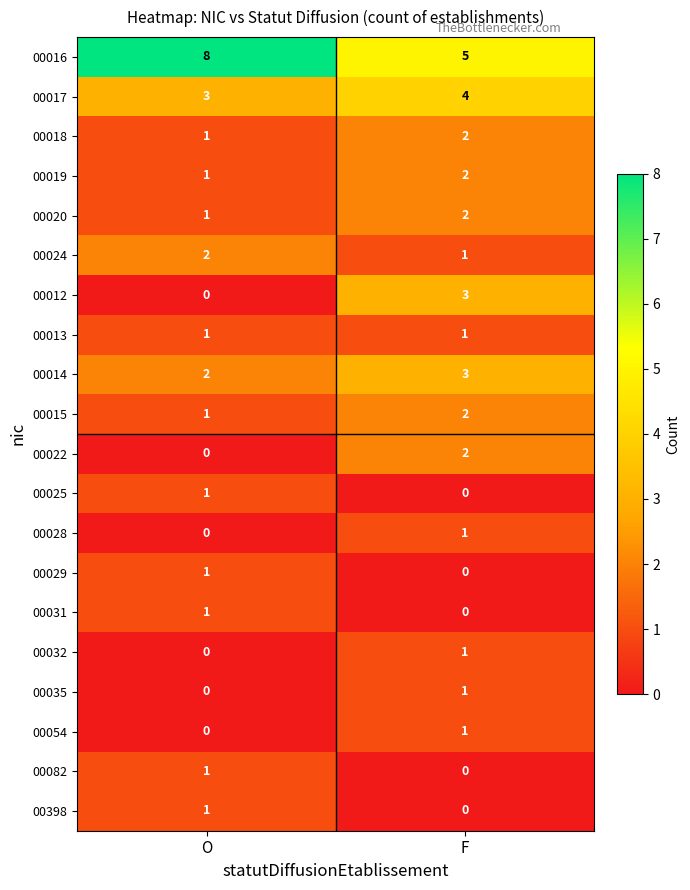

What is the greatest value displayed?

8